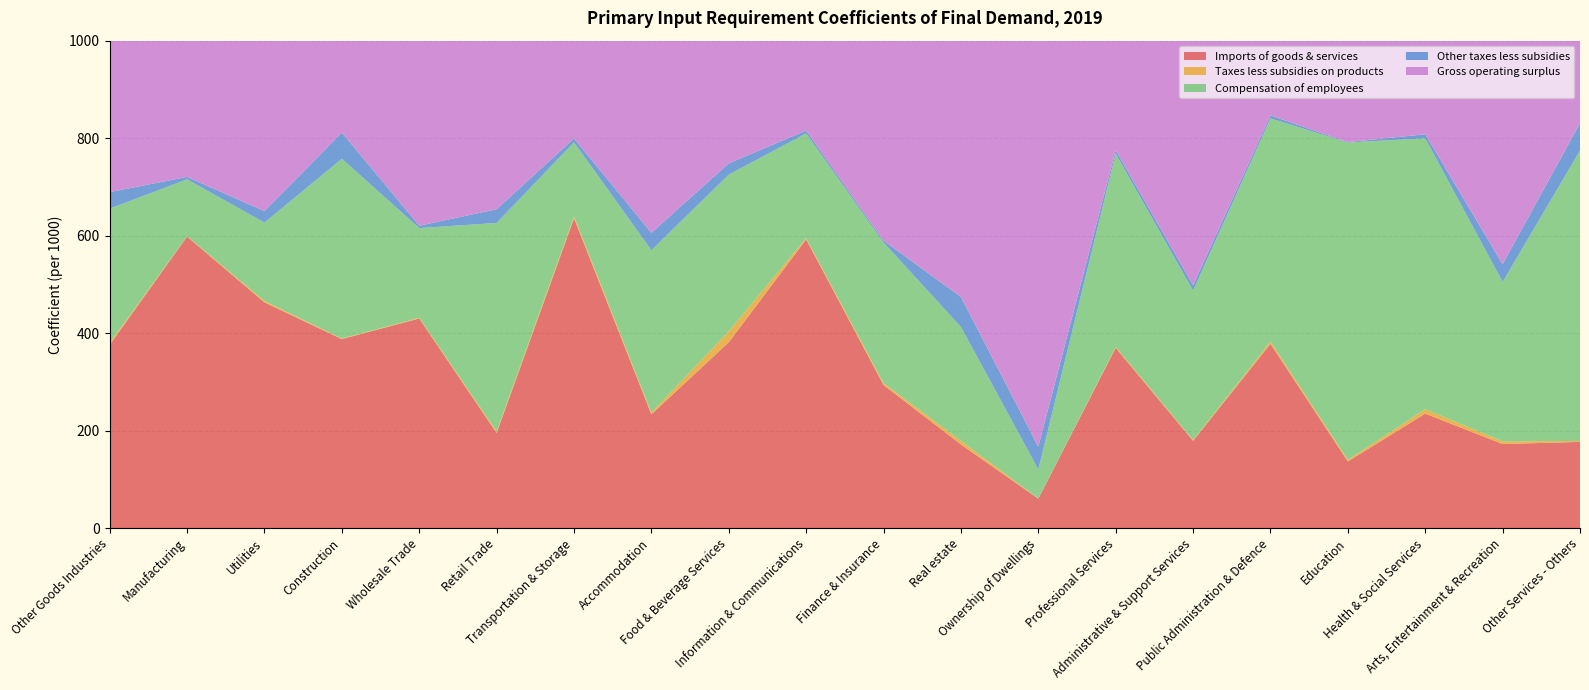

Reading right to left, what are all the values shown in this chart?

Imports of goods & services: 176.8	172.4	234.8	136.7	378.1	179.1	369.8	60.4	171.6	293.6	592.4	381.3	233.4	635.6	195.1	430.1	387.7	463.0	598.1	375.8
Taxes less subsidies on products: 1.9	5.5	9.0	3.2	4.5	1.4	1.9	0.4	7.4	3.6	2.5	22.4	3.5	3.7	3.2	1.3	1.0	2.9	0.7	4.1
Compensation of employees: 595.7	327.2	555.8	651.2	458.0	306.7	396.4	59.5	233.7	288.9	214.9	321.4	333.1	152.1	427.7	184.1	368.9	160.9	116.7	275.6
Other taxes less subsidies: 56.5	36.5	8.3	0.8	6.1	11.0	7.0	47.0	61.4	3.9	5.9	23.3	35.8	7.9	28.2	4.9	53.8	23.5	5.1	33.7
Gross operating surplus: 169.1	458.5	192.0	208.1	153.3	501.8	224.8	832.8	525.9	410.1	184.4	251.6	394.2	200.7	345.8	379.6	188.5	349.7	279.5	310.8